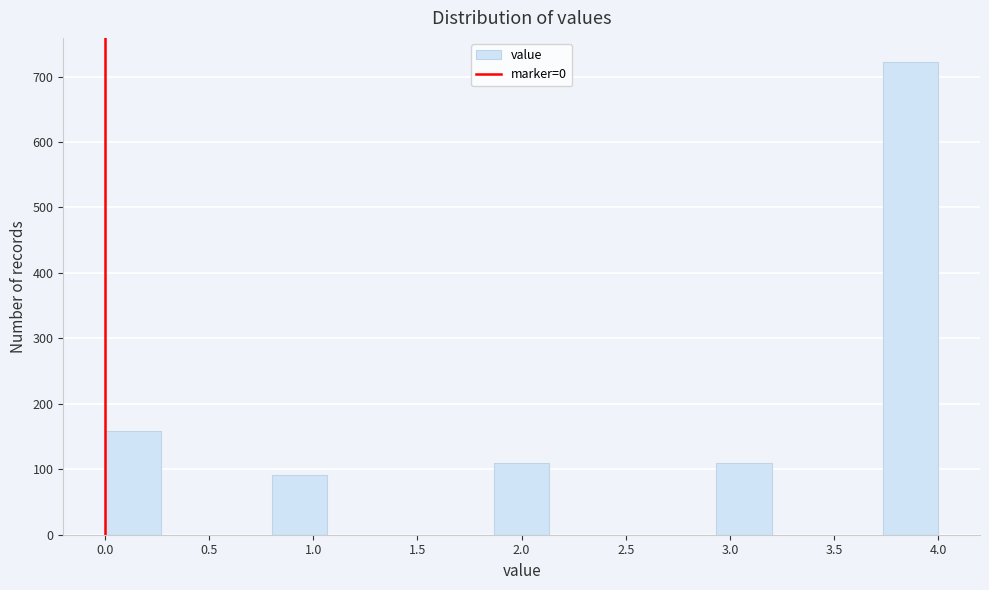

What is the height of the bar covering 3.75 to 4.00 on the x-axis? Neither the bar edges nor the heights are printed on the chart, so give them approximately, as read against the axes.

720